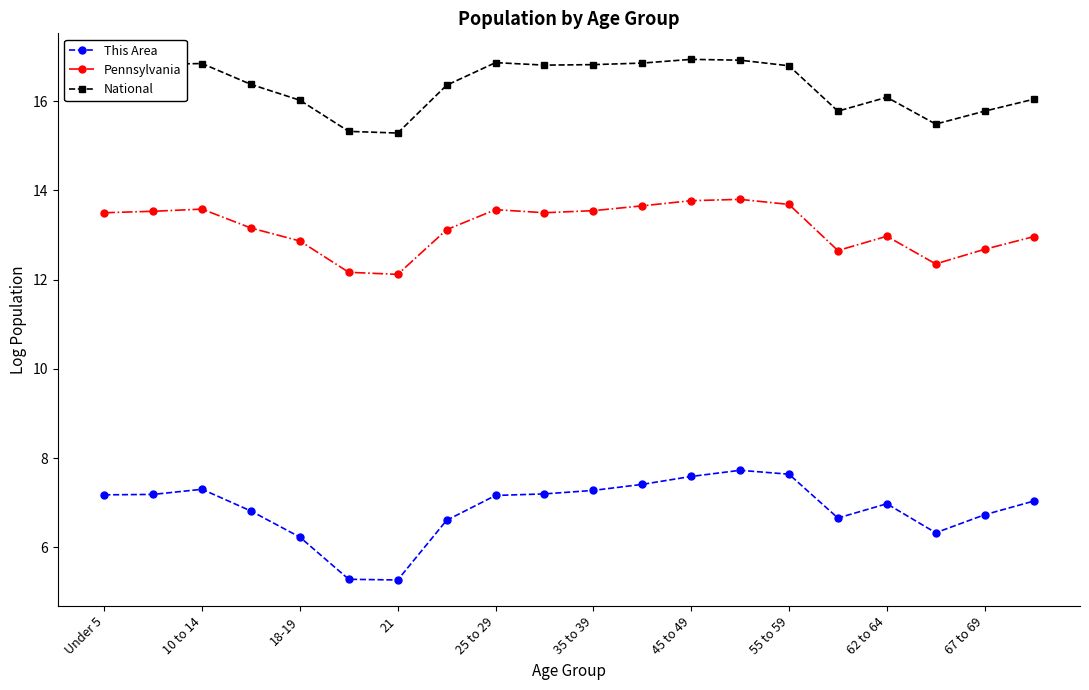

What is the average value of the This Area series?

6.9